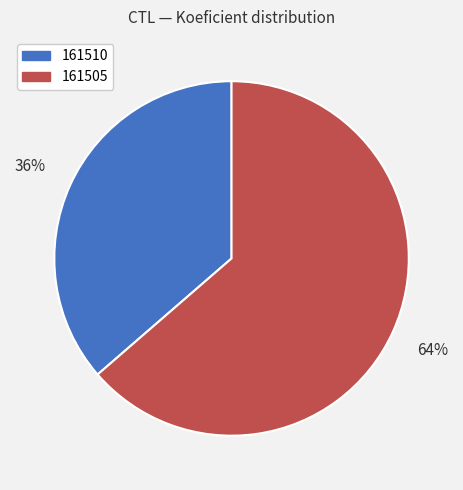

Which has a higher value, 161505 or 161510?

161505